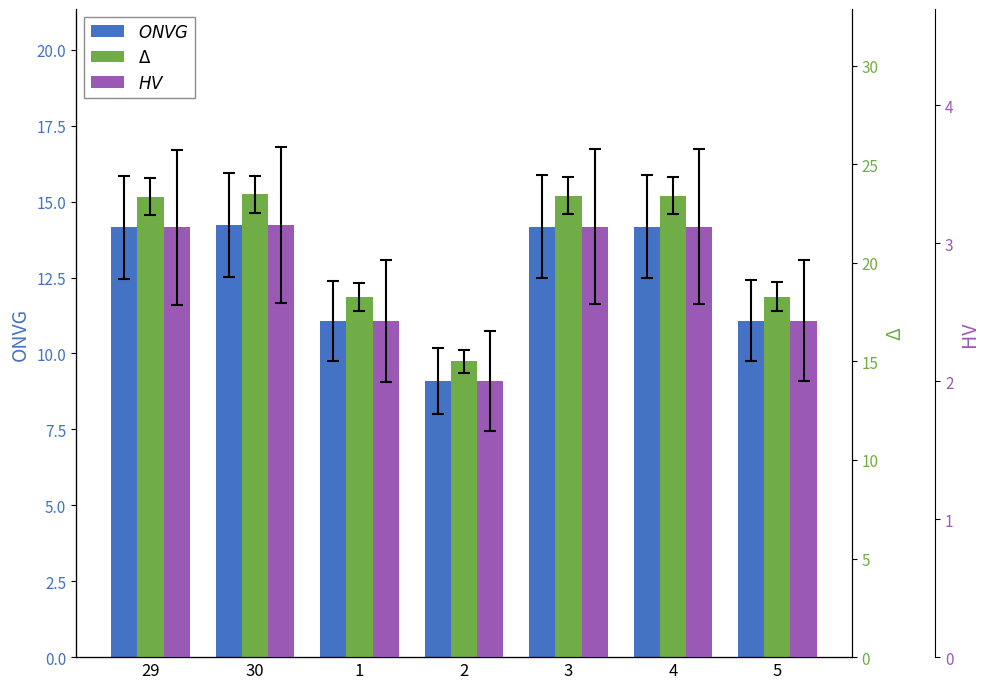

The HV series shows 3.1 at 3. True or false?

True